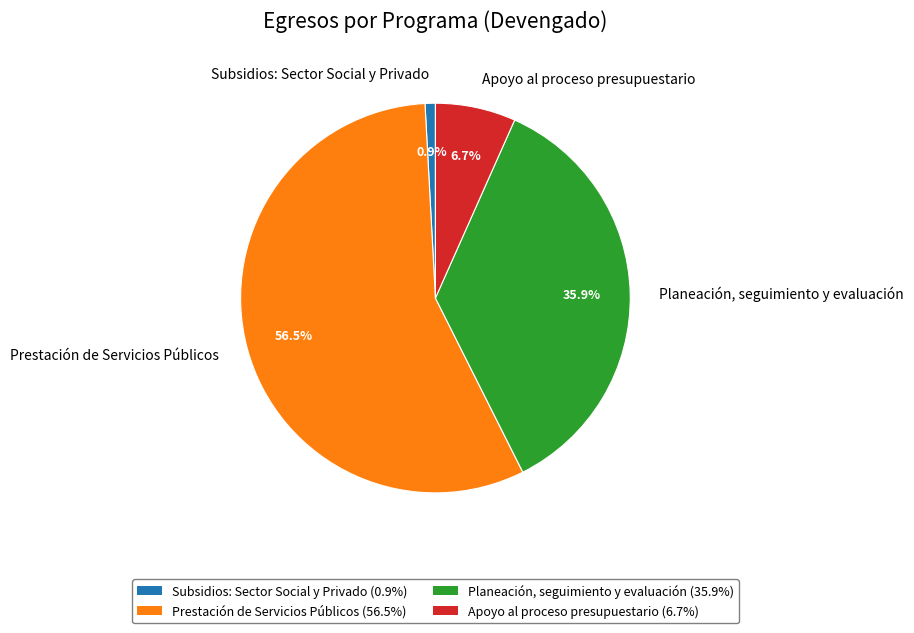

Which has a higher value, Planeación, seguimiento y evaluación or Prestación de Servicios Públicos?

Prestación de Servicios Públicos